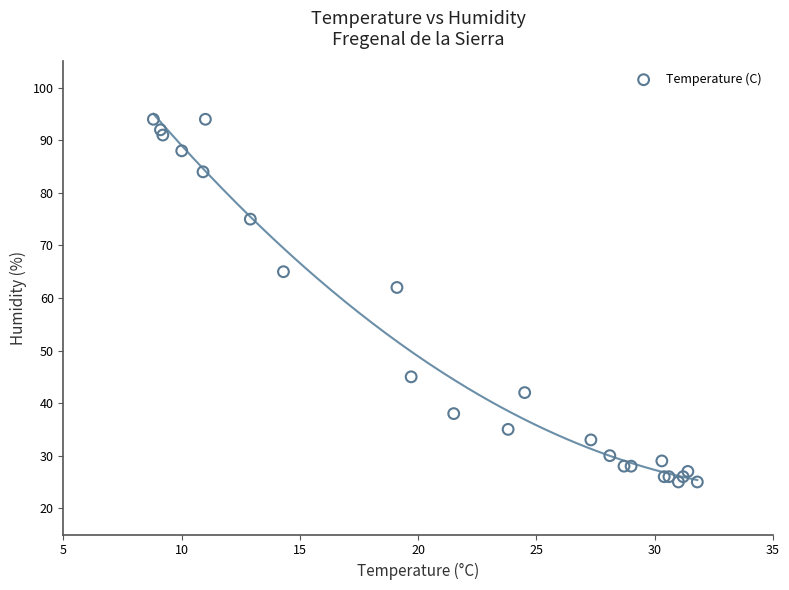

What Y value in the scatter plot is closest to 59?

62